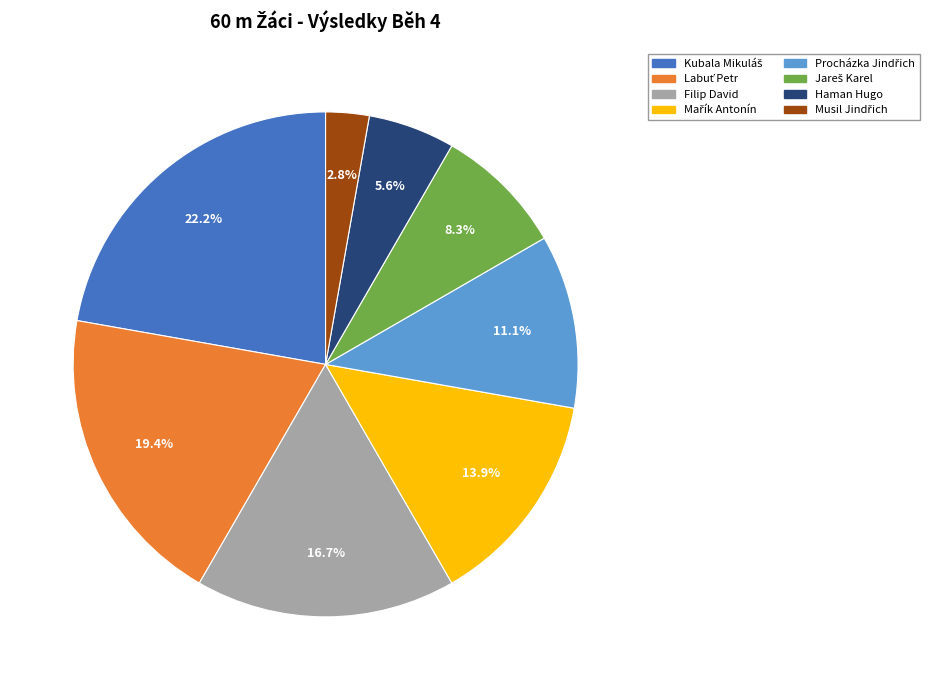

How many slices are in this pie chart?

8